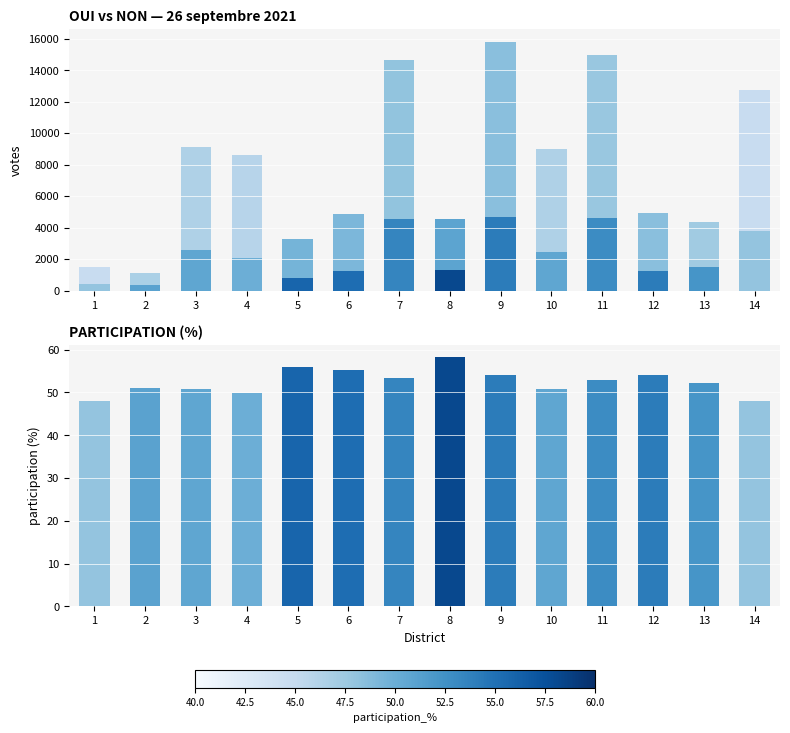

At which category is the sum across all series the highest?

9